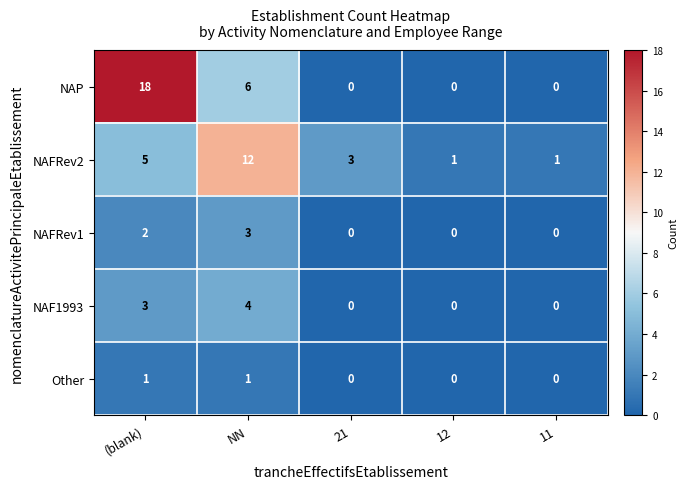

Between NN and 12, which series saw the biggest shift?

NAFRev2